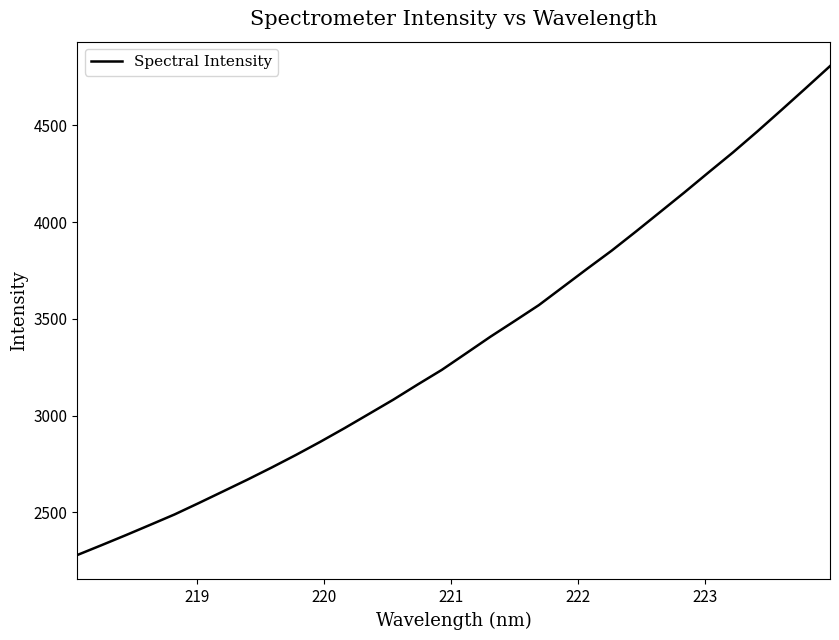

What is the minimum value shown in the chart?

2279.4